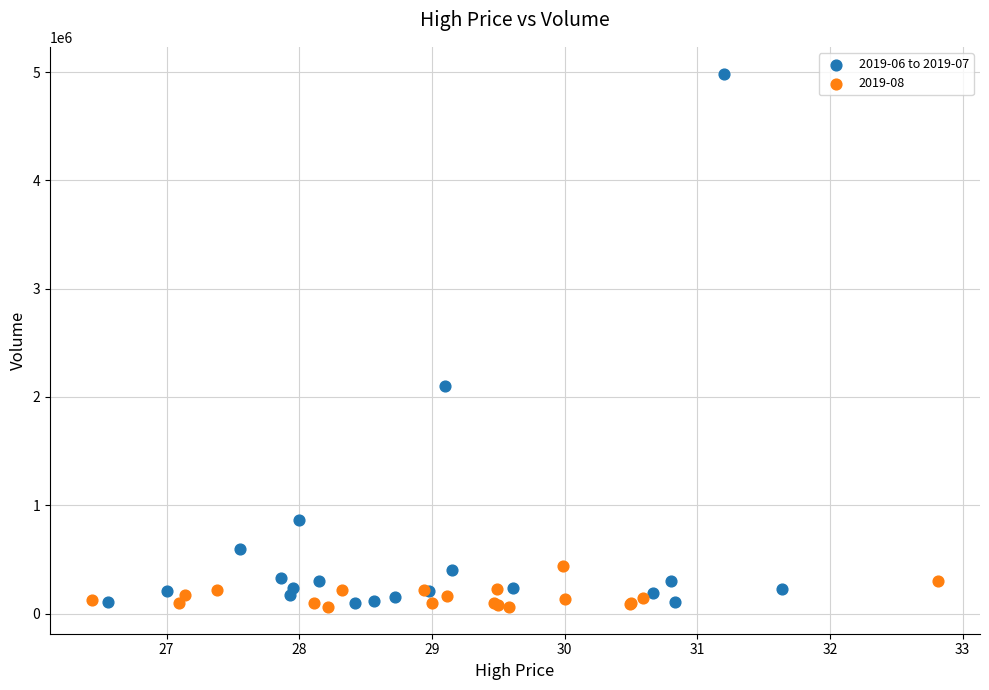

Which series reaches the maximum Y coordinate?

2019-06 to 2019-07